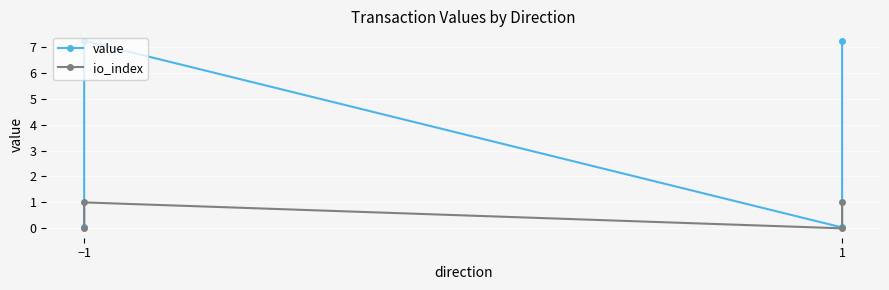

List the series in order of their peak value, lowest first.

io_index, value